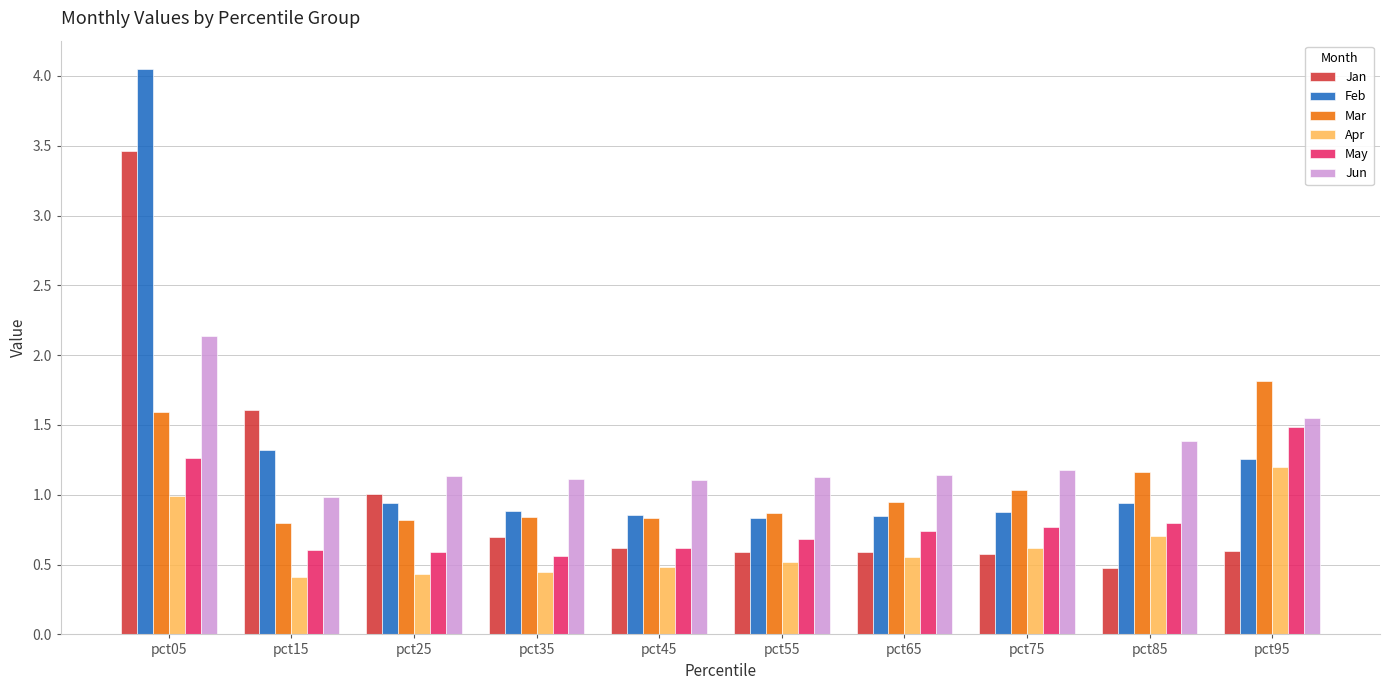

What is the difference between the maximum and minimum values in the Jan series?

3.0